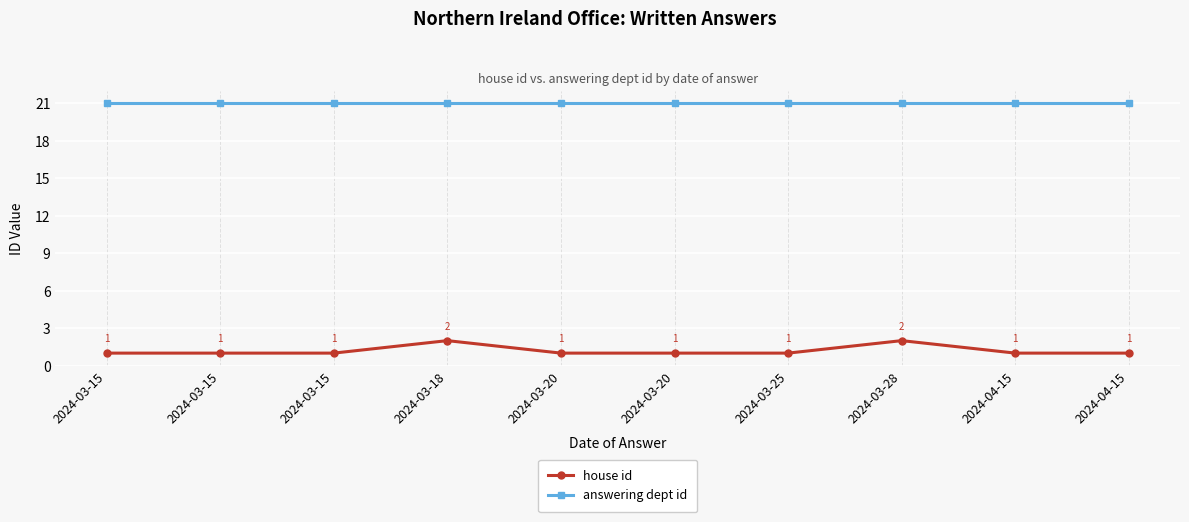

What are all the series names shown in the legend?

house id, answering dept id